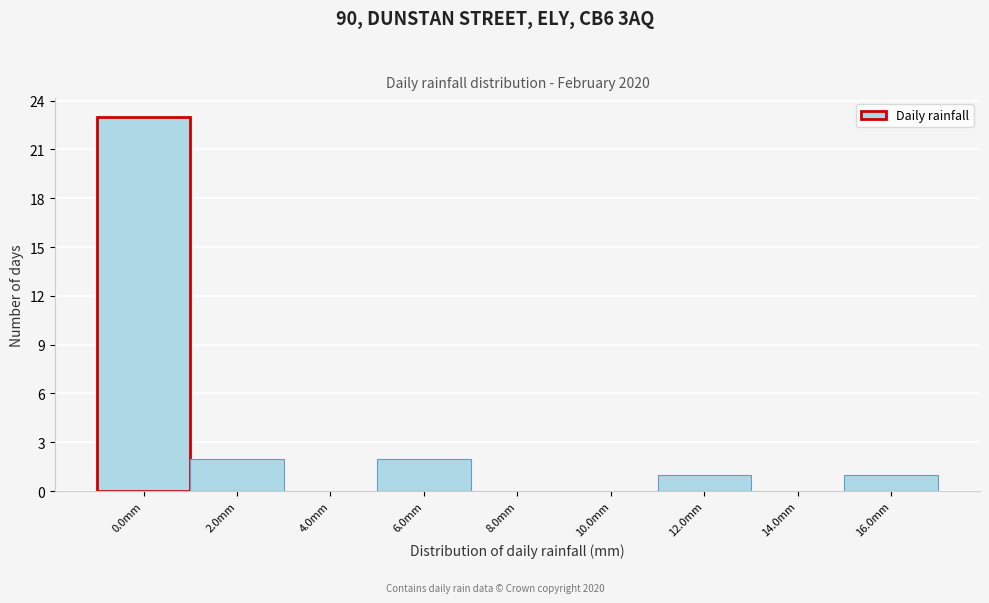

Reading left to right, what are all the values shown in this chart?

0.0mm=23	2.0mm=2	4.0mm=0	6.0mm=2	8.0mm=0	10.0mm=0	12.0mm=1	14.0mm=0	16.0mm=1